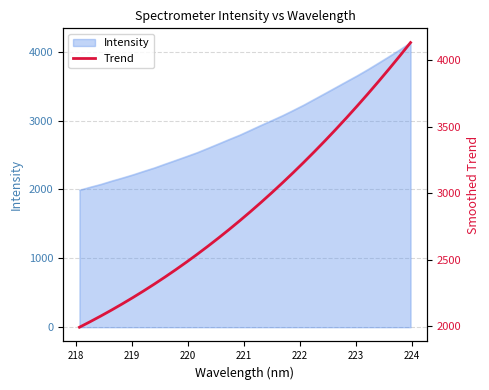

What is the maximum value for Intensity?

4133.1